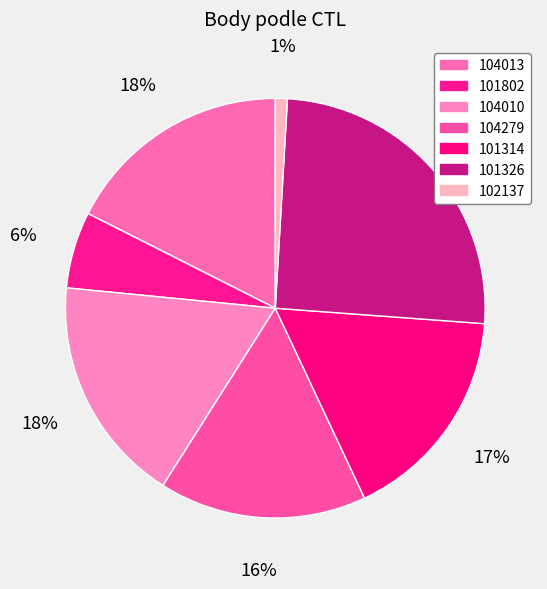

To the nearest percent, what portion does 102137 represent?

1%